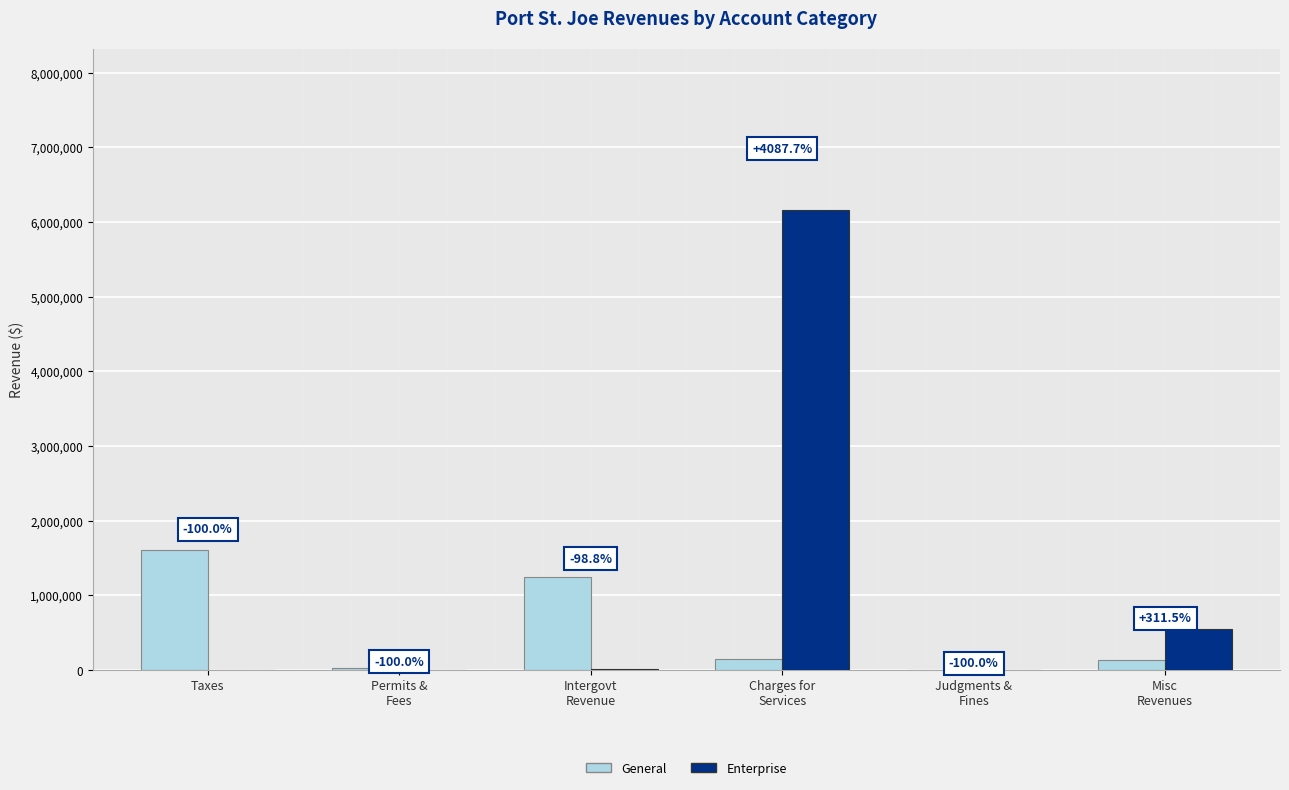

What are all the series names shown in the legend?

General, Enterprise